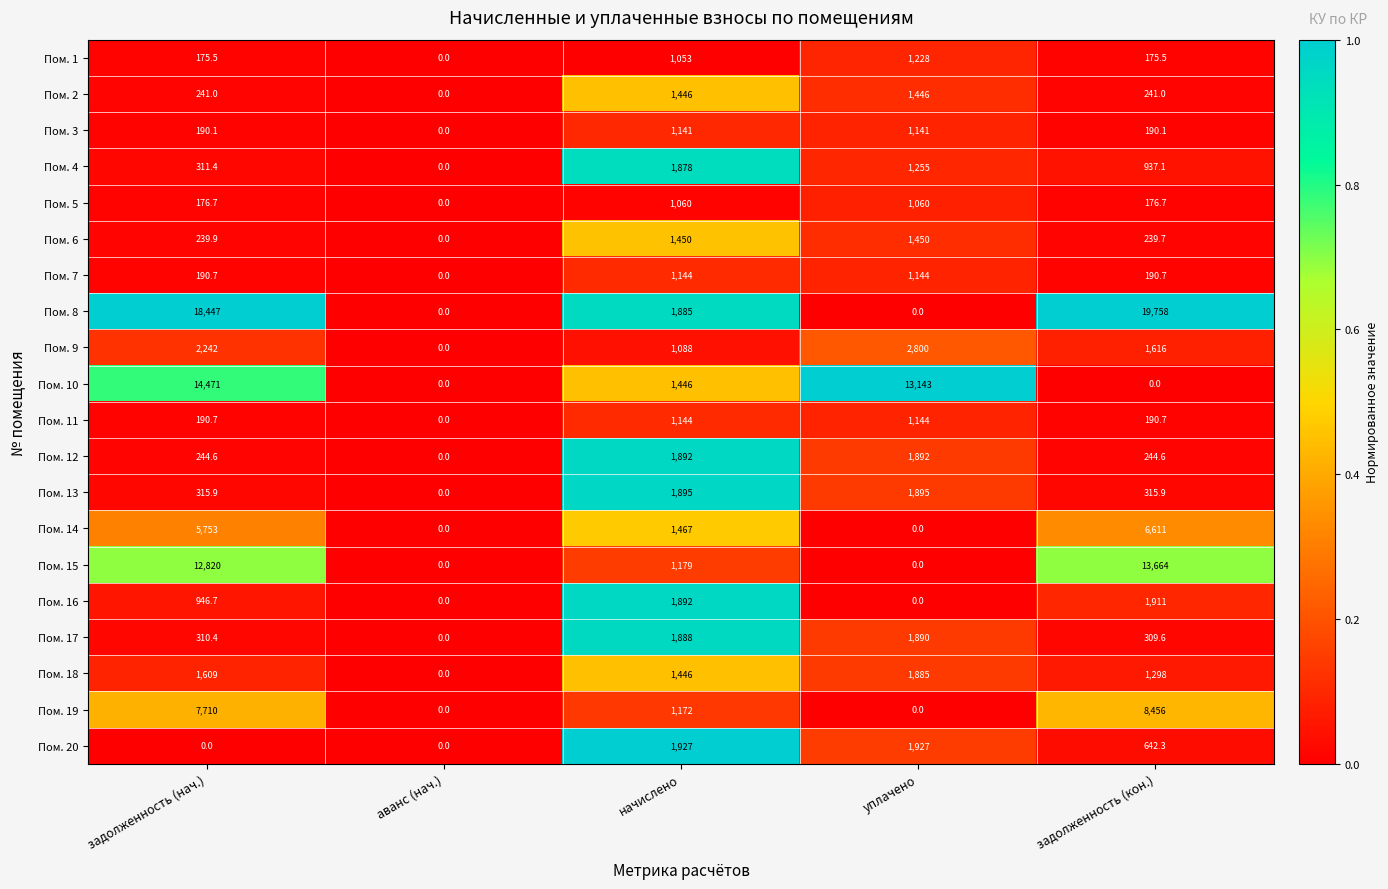

Is it true that Пом. 15 equals 12820.0 at задолженность (нач.)?

True